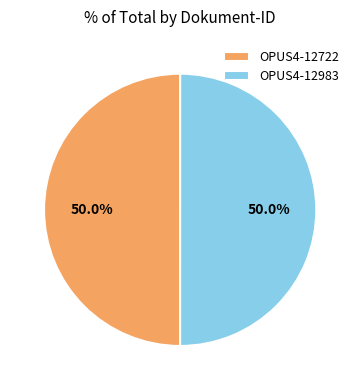

To the nearest percent, what is the average slice percentage?

50%